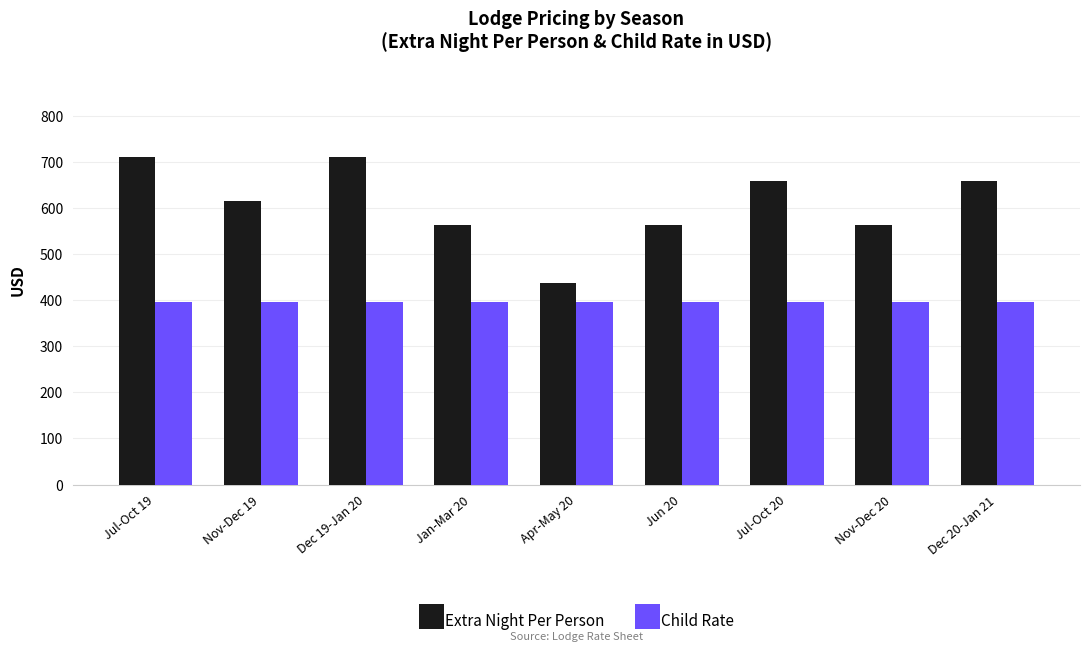

True or false: Child Rate has a value of 395 at Dec 20-Jan 21.

True